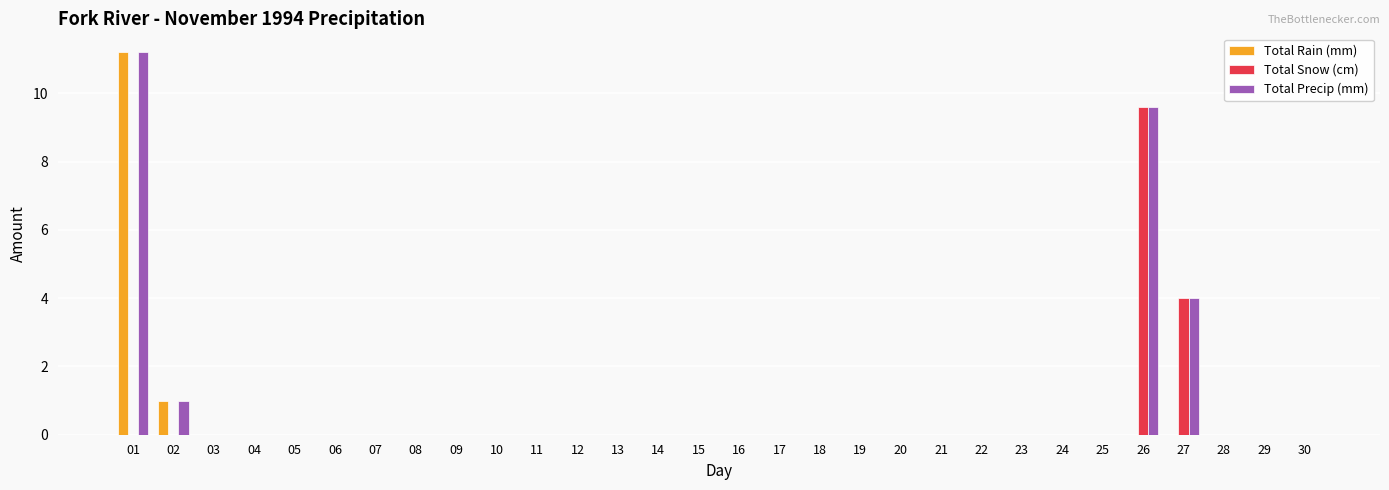

Where is Total Precip (mm) nearest to the value 5?

27